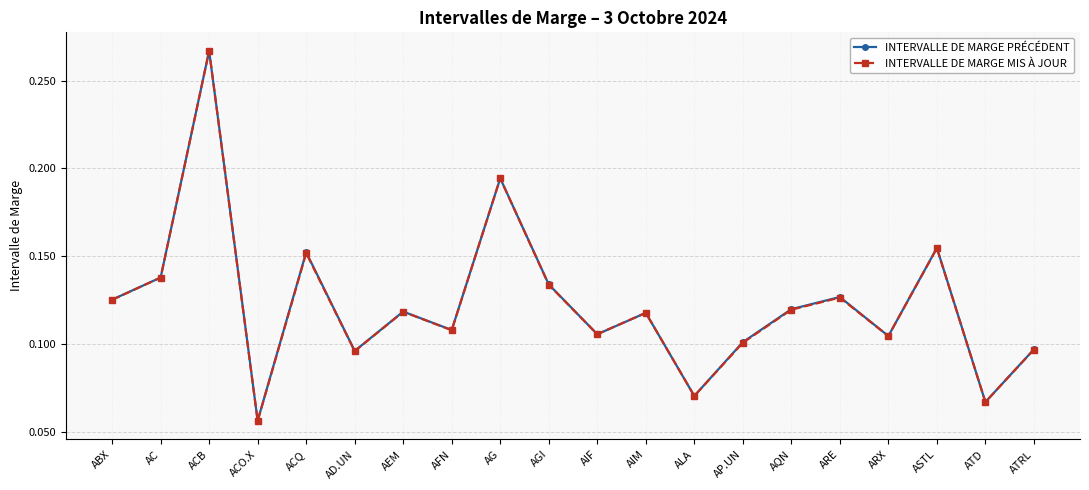

At how many categories does at least one series exceed 0?

20